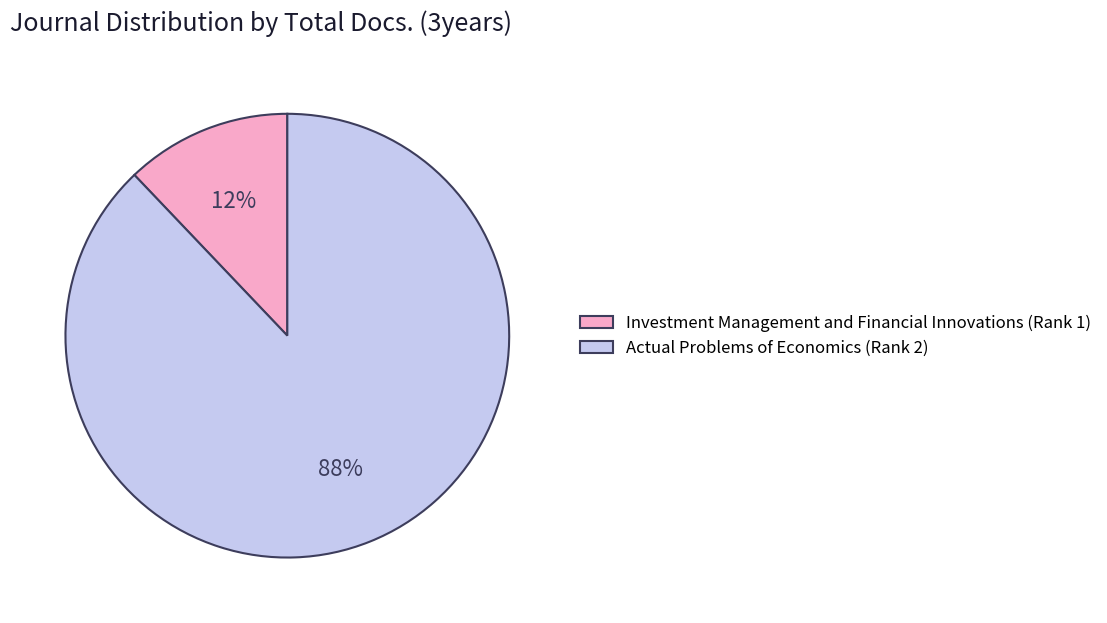

What is the smallest slice in the pie chart?

Investment Management and Financial Innovations (Rank 1)